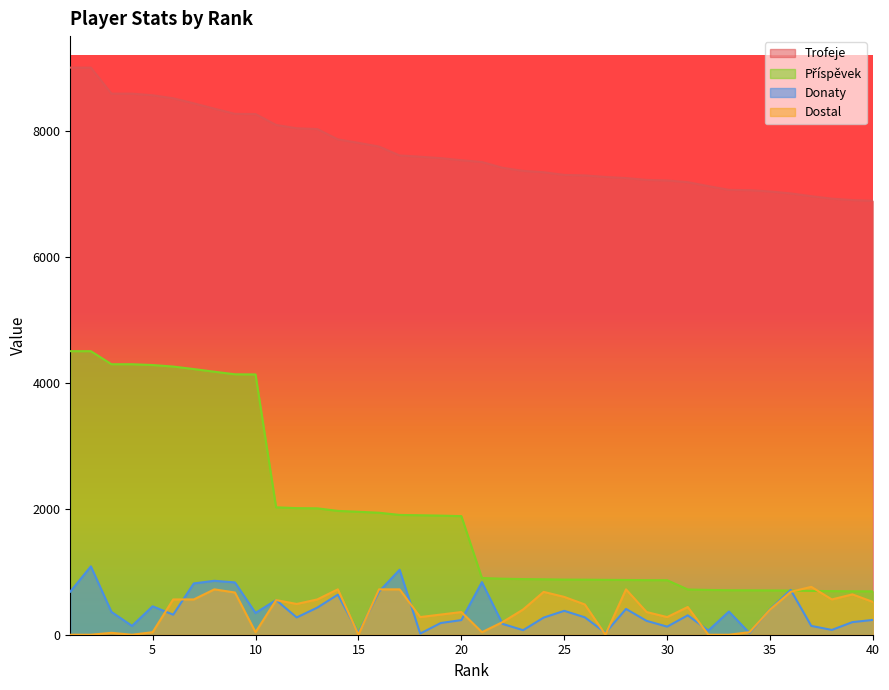

How many interior local peaks does the Donaty series have?

12